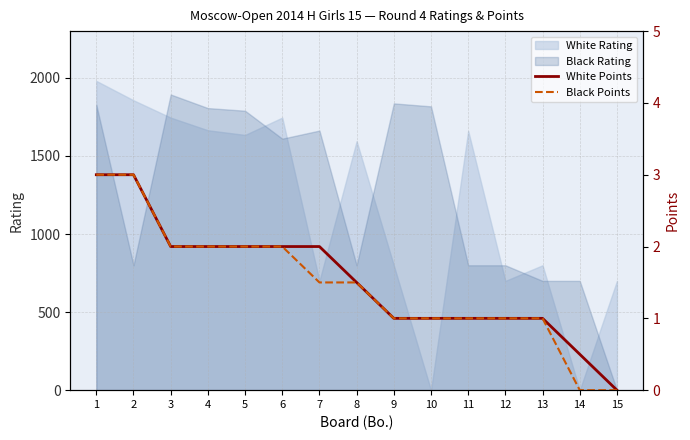

Which category has the highest value across all series?

1